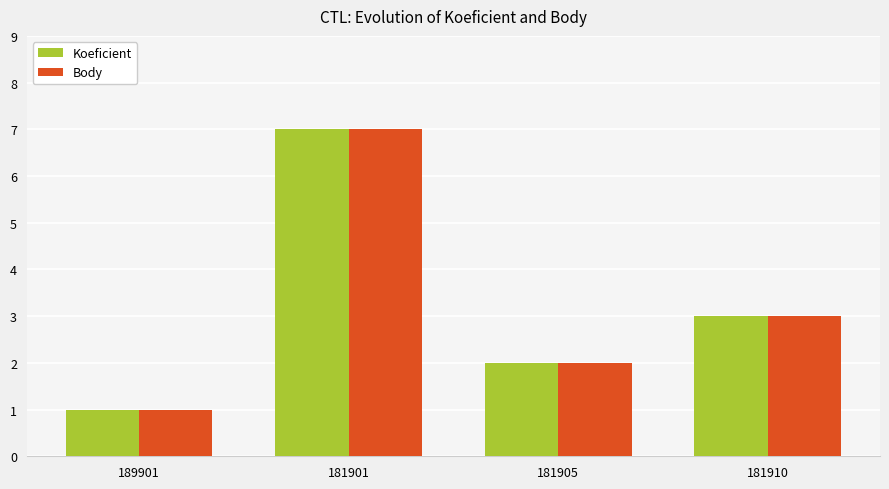

Reading right to left, what are all the values shown in this chart?

Koeficient: 181910=3	181905=2	181901=7	189901=1
Body: 181910=3	181905=2	181901=7	189901=1